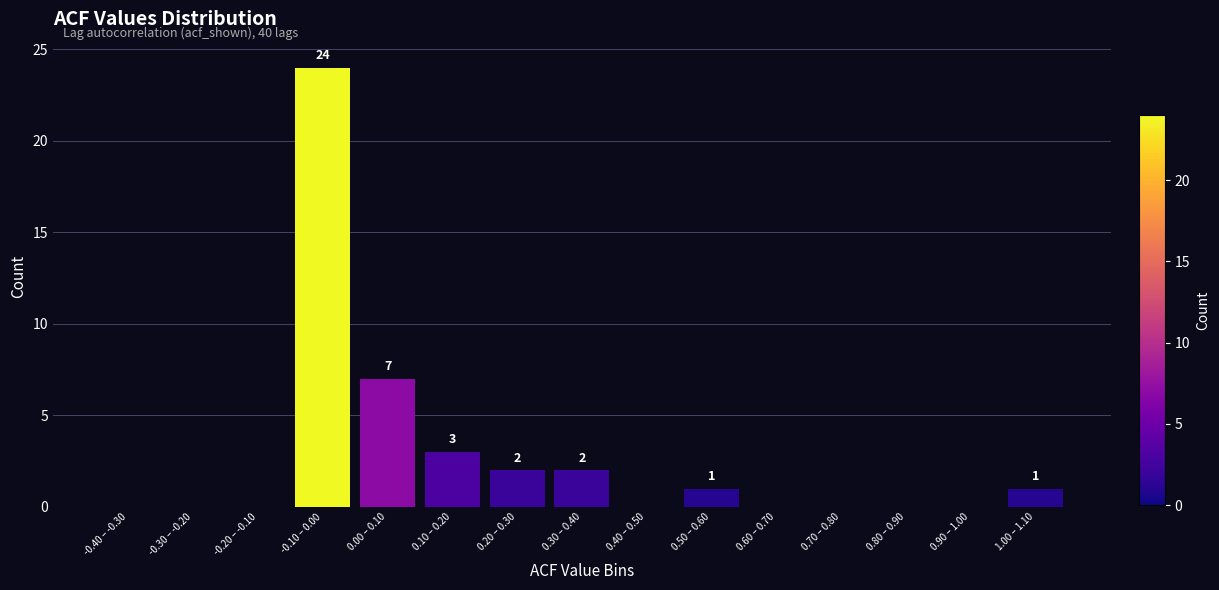

Reading left to right, transcribe all the data shown in this chart.

-0.40 – -0.30=0	-0.30 – -0.20=0	-0.20 – -0.10=0	-0.10 – 0.00=24	0.00 – 0.10=7	0.10 – 0.20=3	0.20 – 0.30=2	0.30 – 0.40=2	0.40 – 0.50=0	0.50 – 0.60=1	0.60 – 0.70=0	0.70 – 0.80=0	0.80 – 0.90=0	0.90 – 1.00=0	1.00 – 1.10=1